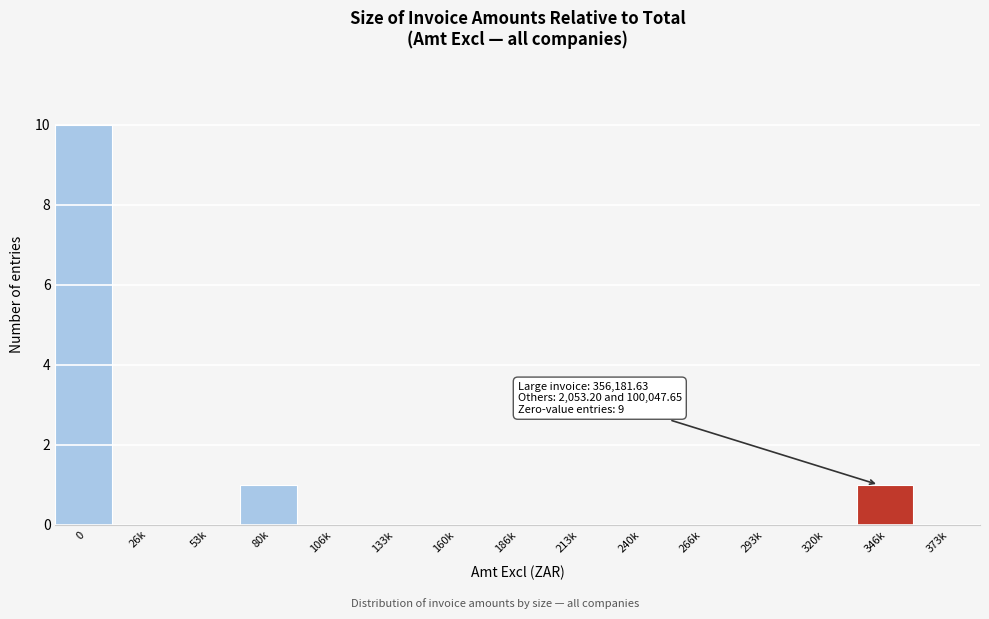

Reading left to right, transcribe all the data shown in this chart.

0=10	26k=0	53k=0	80k=1	106k=0	133k=0	160k=0	186k=0	213k=0	240k=0	266k=0	293k=0	320k=0	346k=1	373k=0